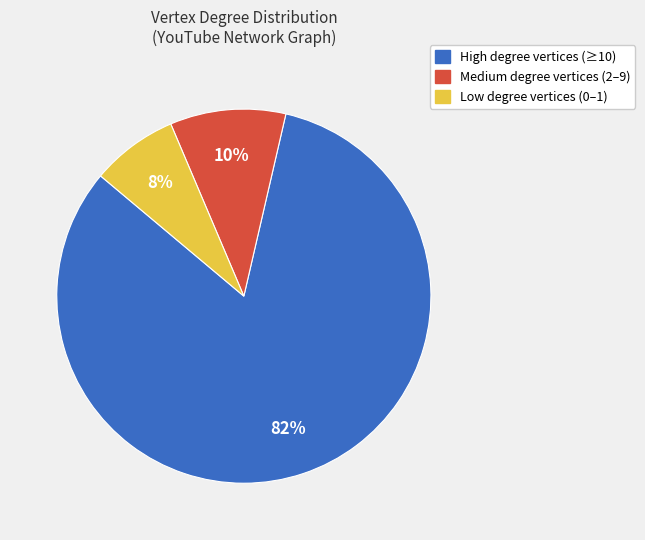

Count the number of slices in the pie.

3